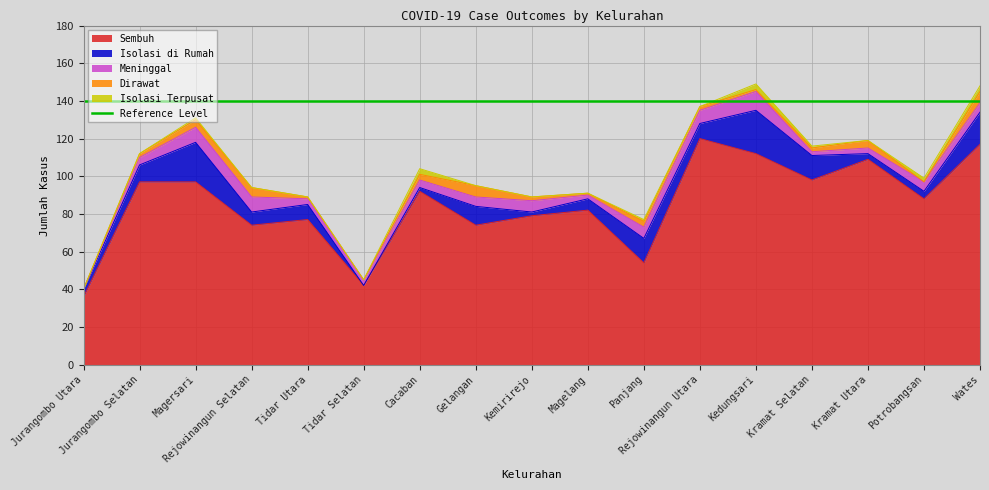

Which has a higher value, Kemirirejo or Panjang?

Kemirirejo